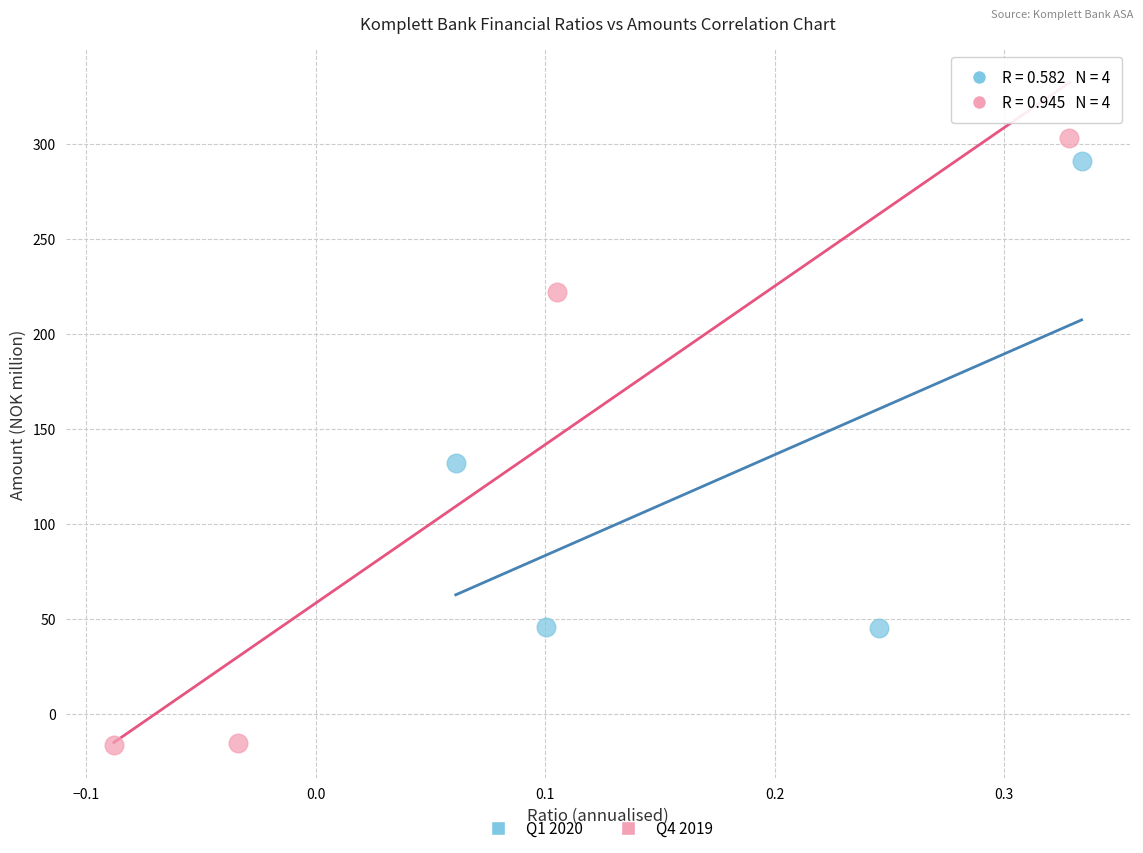

Which series reaches the minimum Y coordinate?

Q4 2019